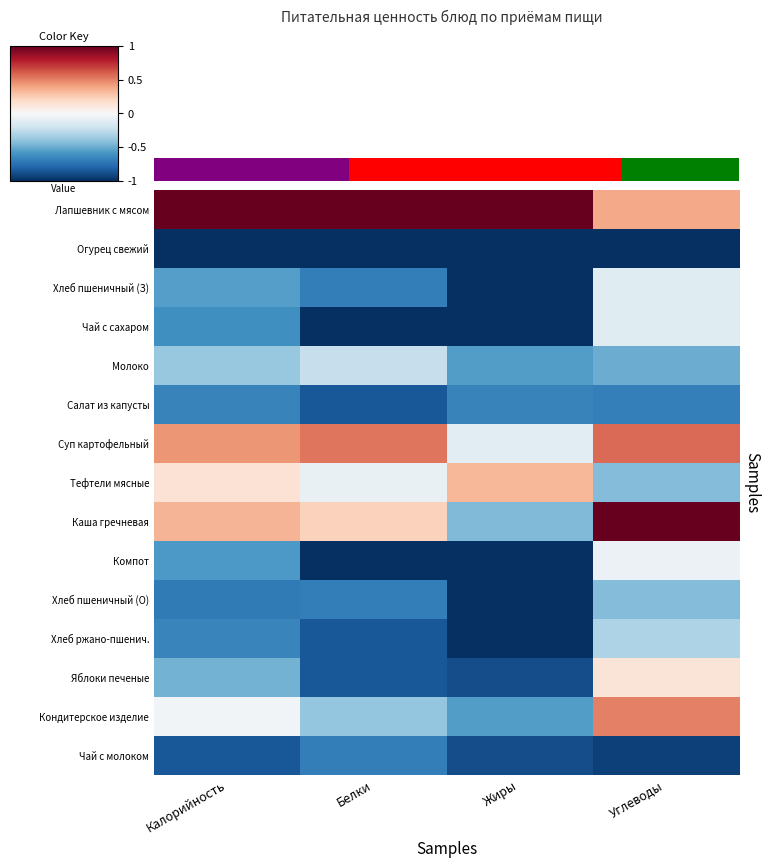

What is the difference between the highest and lowest values at Жиры?

2.0